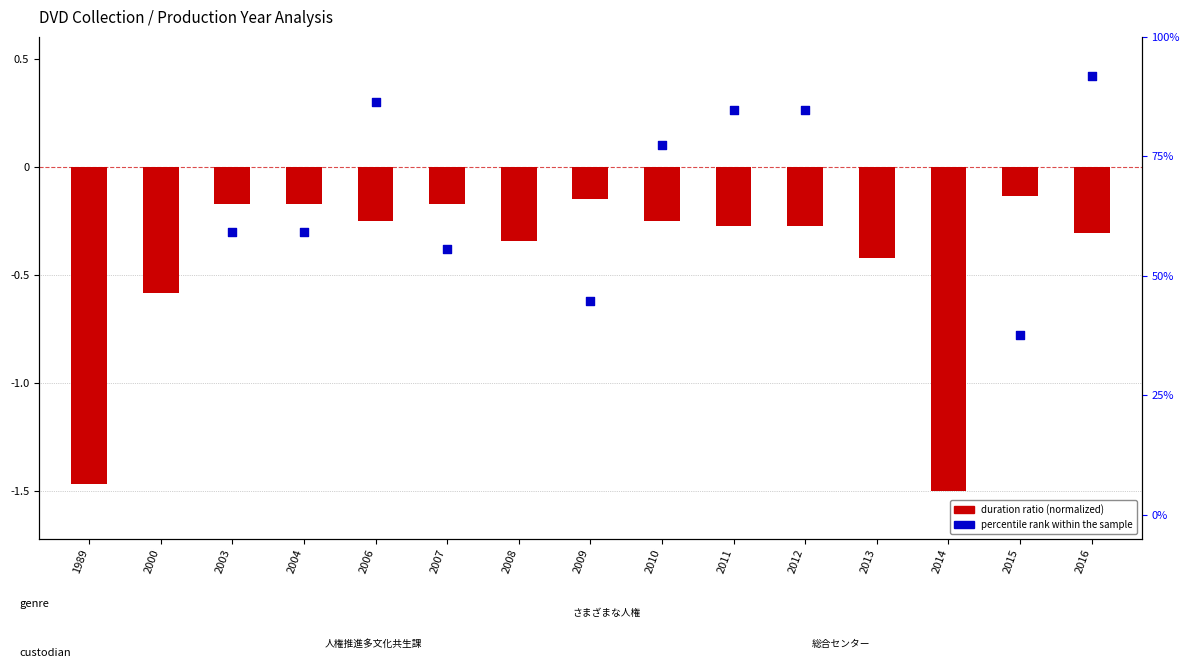

Which series contains the highest Y value?

percentile rank within sample